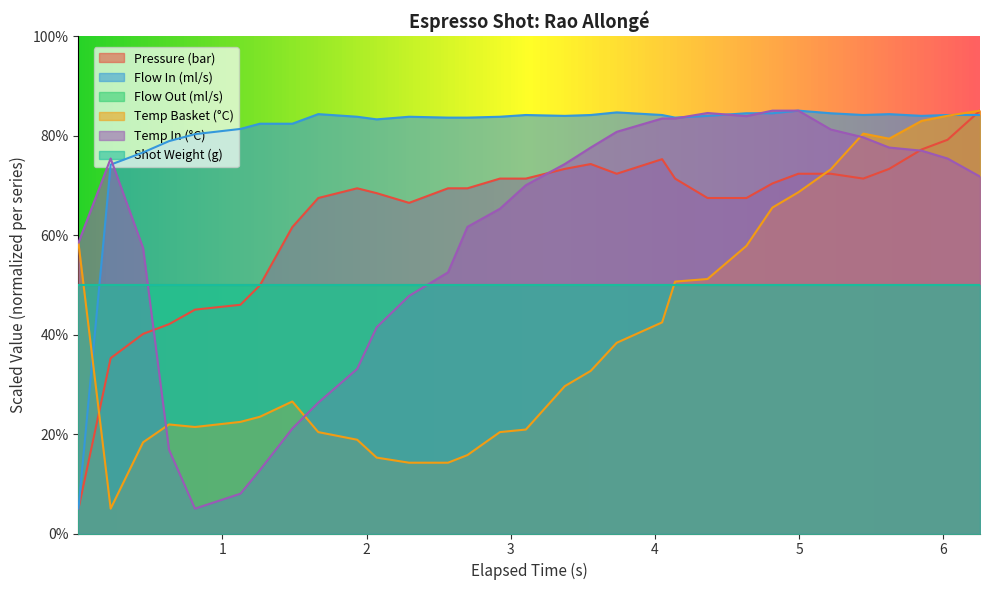

After their last crossing, which series has the higher values: water_temperature_basket or flow_in?

water_temperature_basket